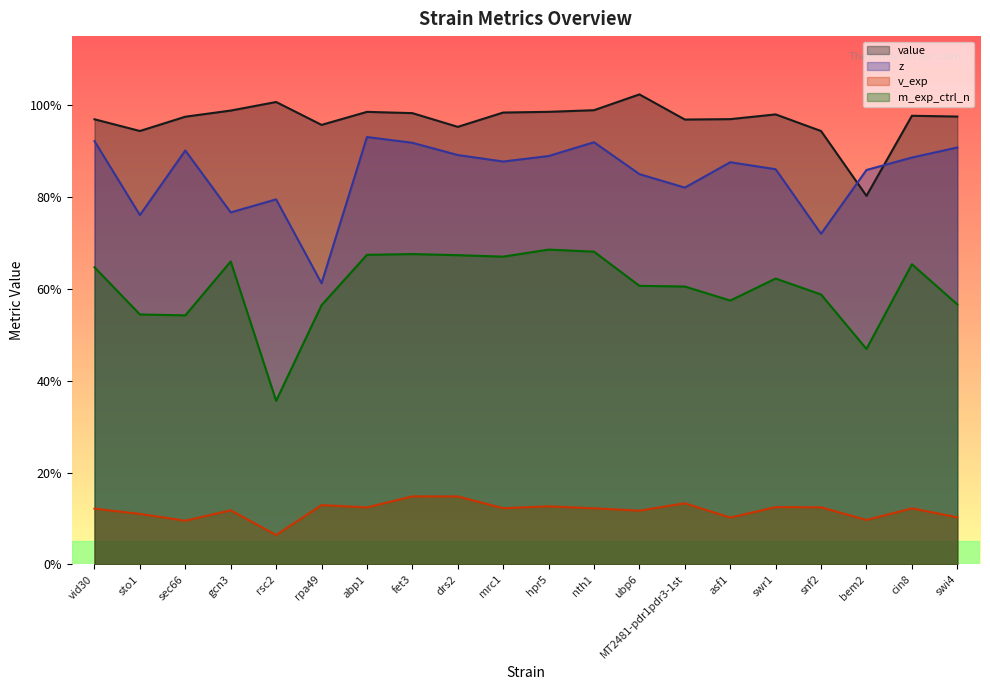

True or false: value has more than 1 interior local peaks.

True